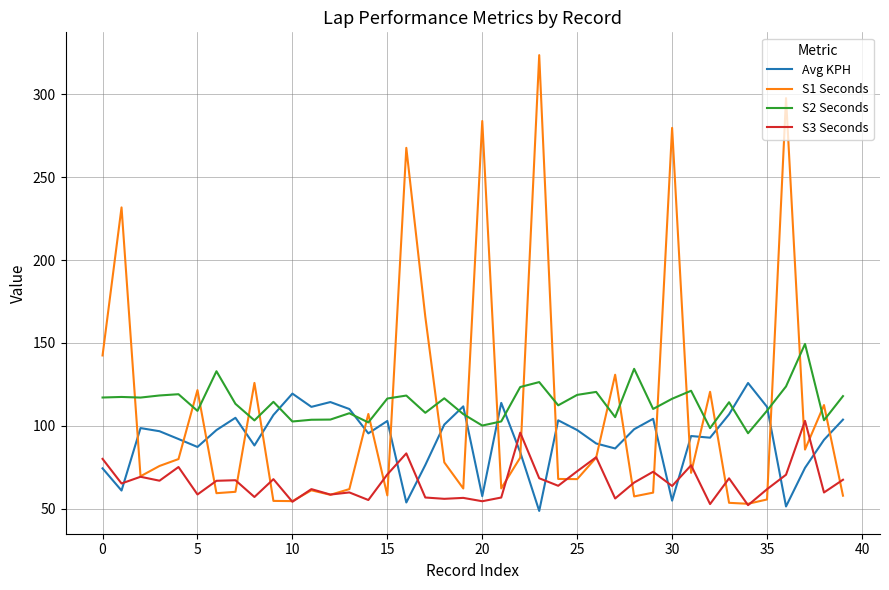

Which series ends up on top after the final intersection of S1 Seconds and S3 Seconds?

S3 Seconds